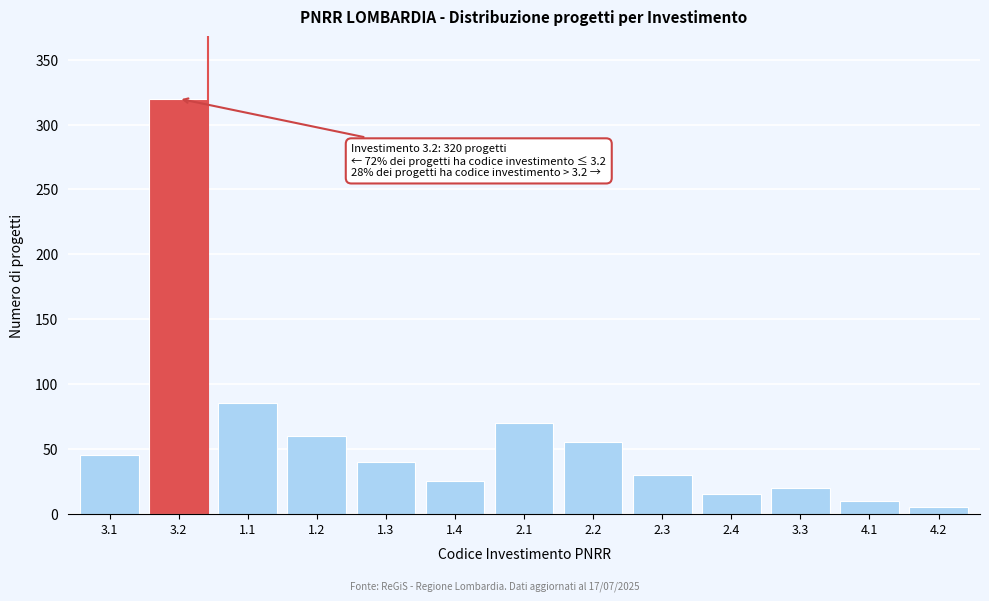

Reading right to left, list all the values displayed in this chart.

5	10	20	15	30	55	70	25	40	60	85	320	45